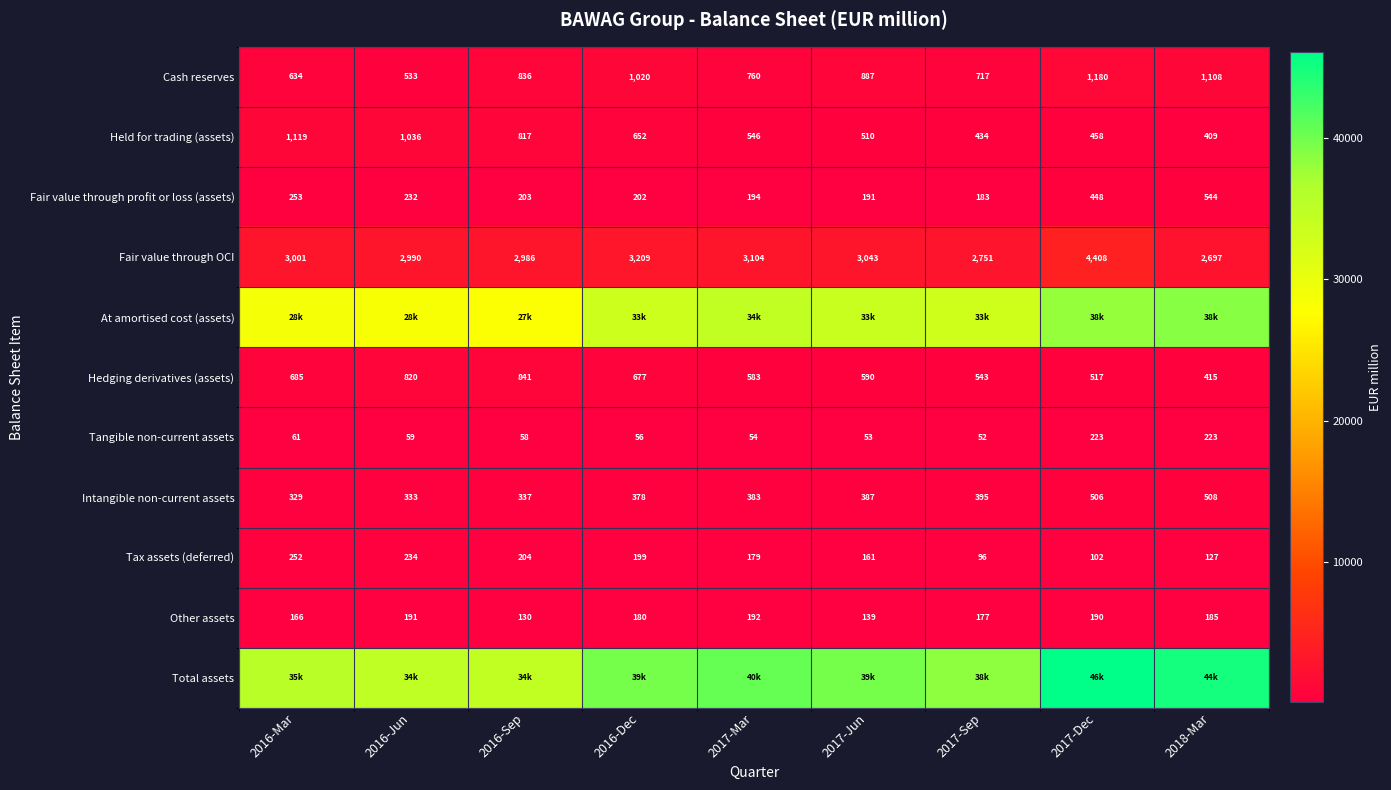

At which label does Tangible non-current assets reach its minimum?

2017-Sep